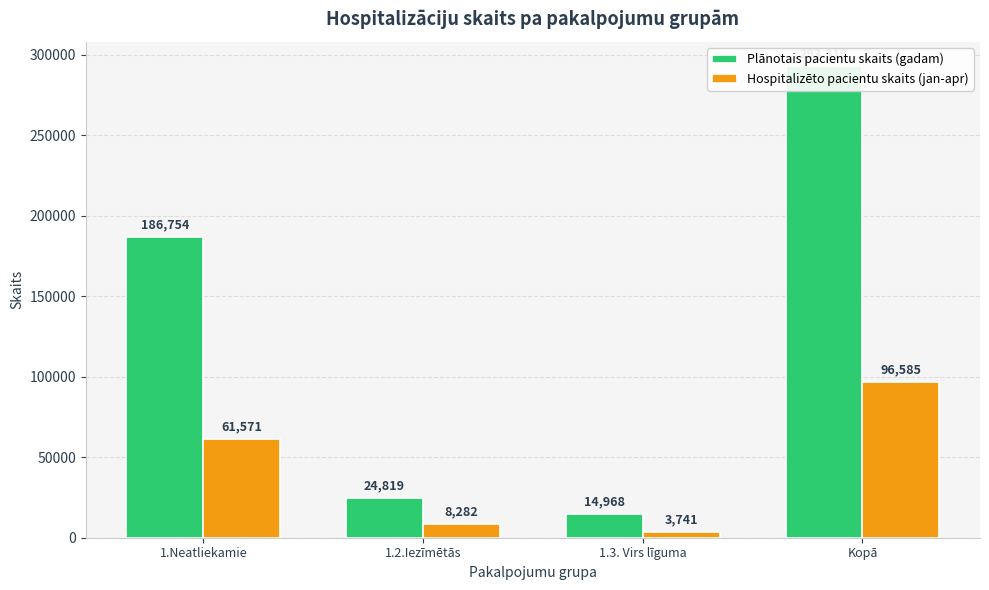

The Hospitalizēto pacientu skaits (jan-apr) series shows 96585 at Kopā. True or false?

True